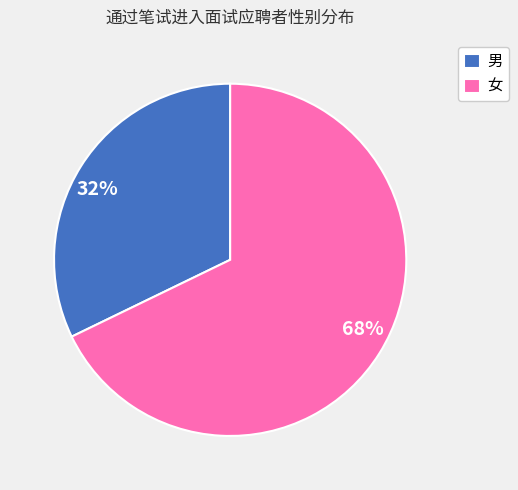

Is 男 the majority of the pie?

No